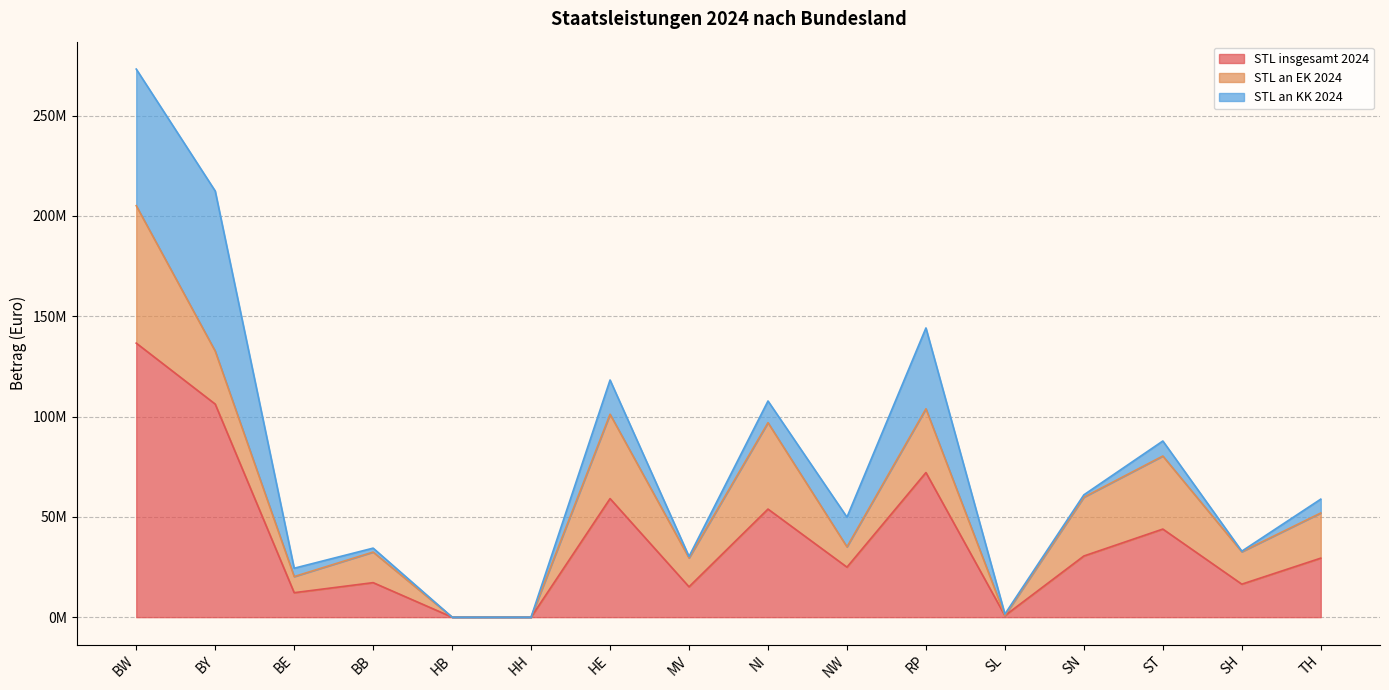

Rank the series at NI from highest to lowest value.

STL insgesamt 2024, STL an EK 2024, STL an KK 2024